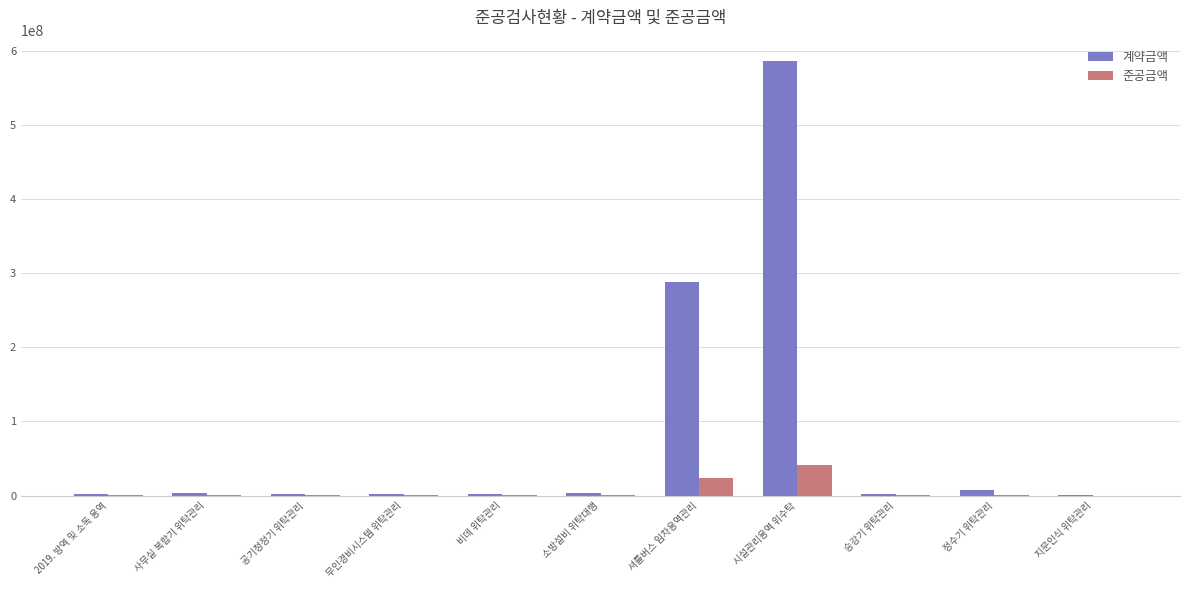

The 계약금액 series shows 175600330 at 시설관리용역 위수탁. True or false?

False